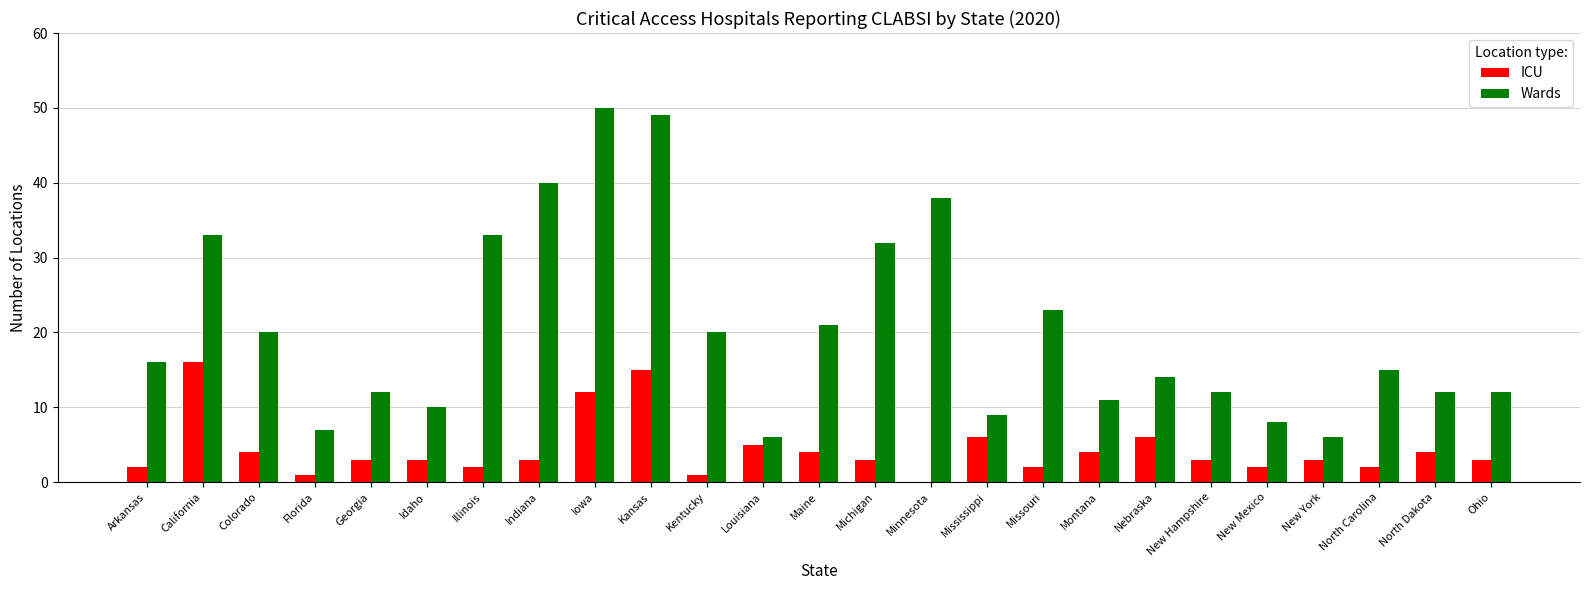

What is the highest value of the Wards series?

50